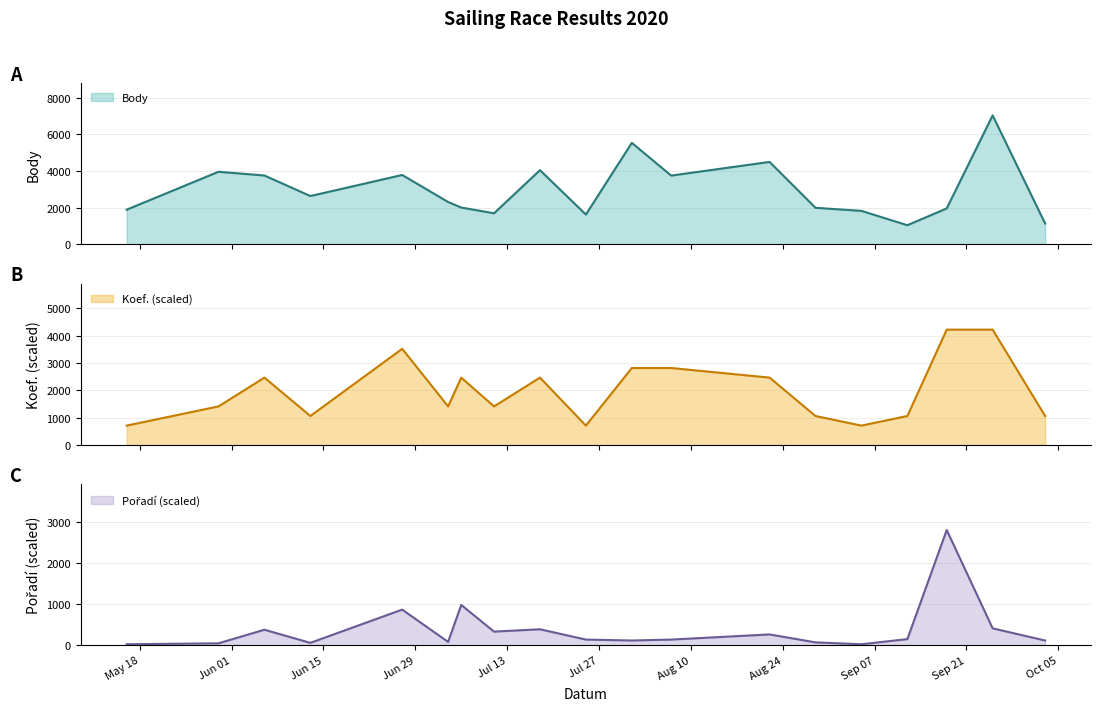

What is the minimum value for Body?

1046